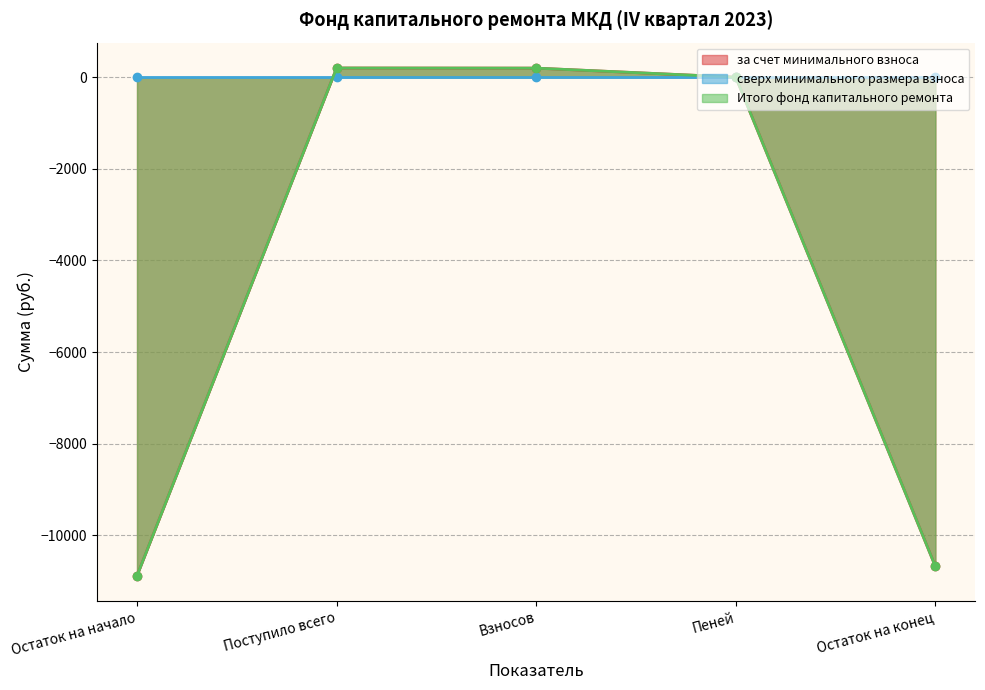

What is the label of the 2nd point from the right?

Пеней